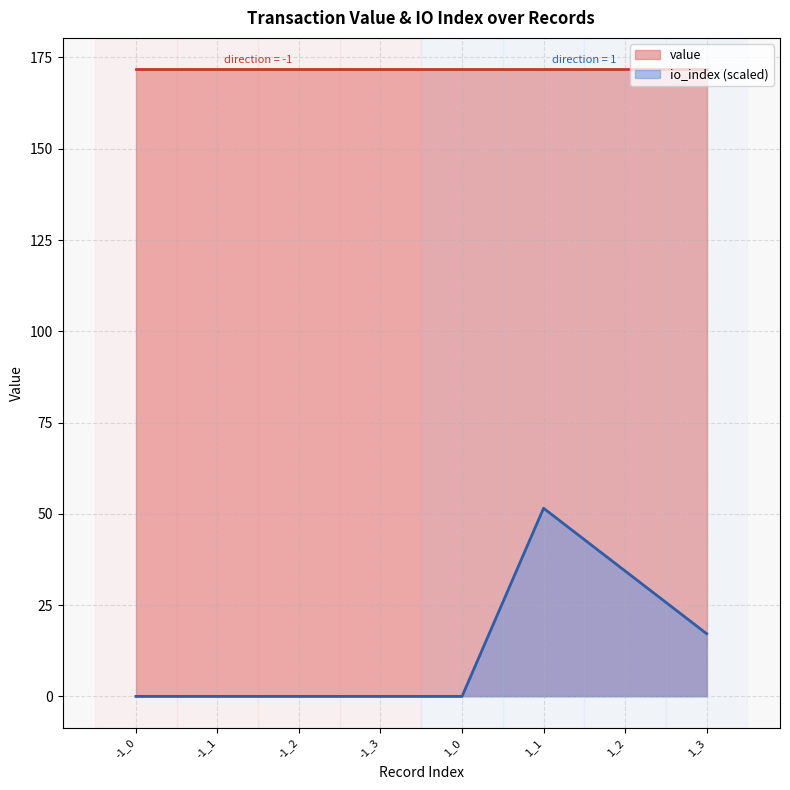

What is the difference between the maximum and minimum values?

51.5